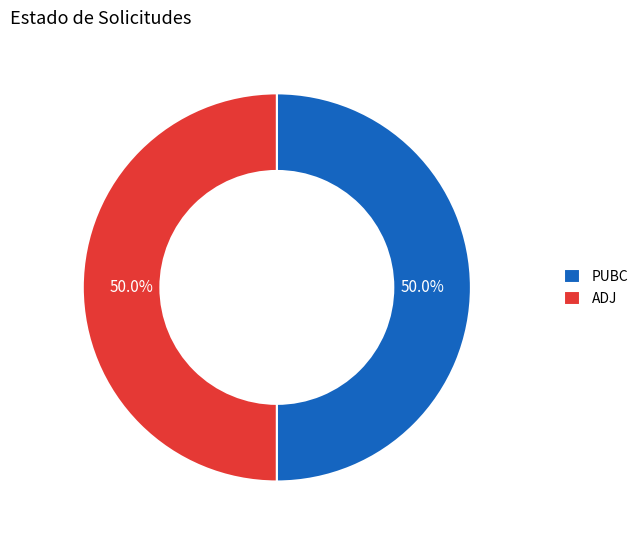

Count the number of slices in the pie.

2